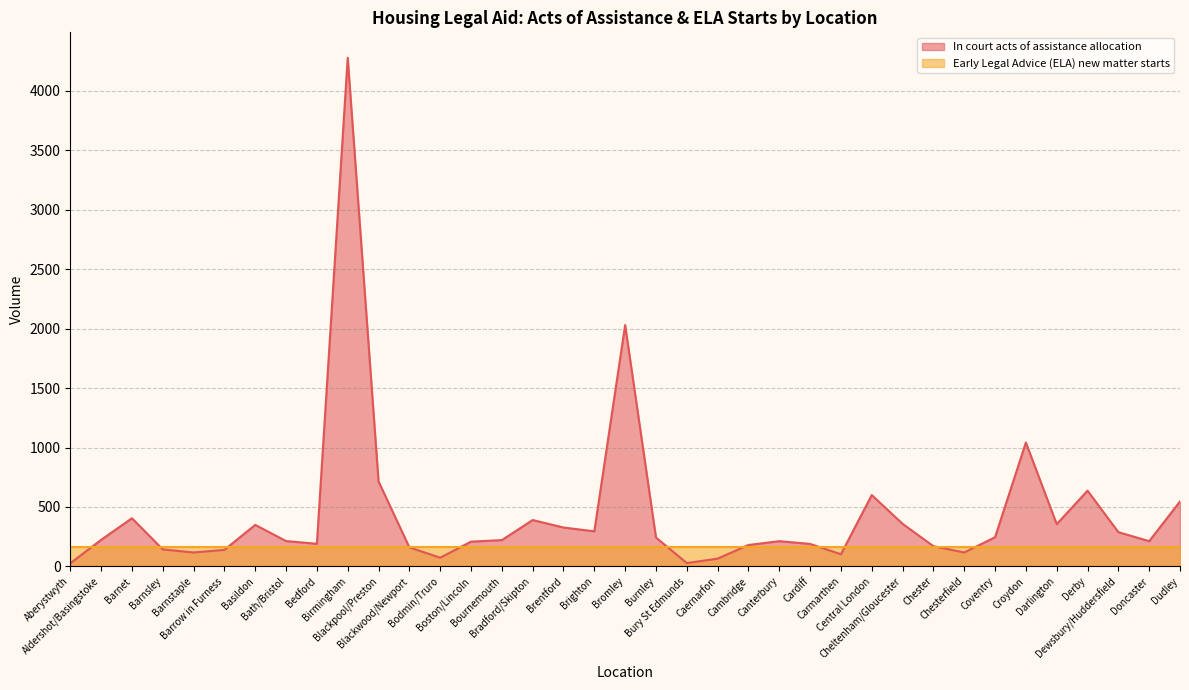

Which label corresponds to the largest value in the chart?

Birmingham